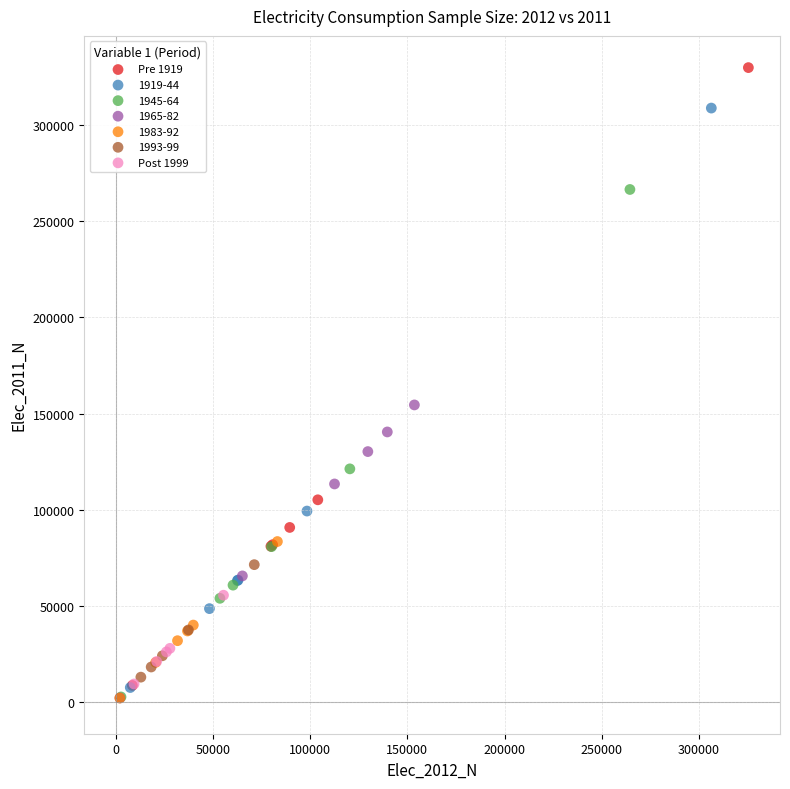

What are all the series names shown in the legend?

Pre 1919, 1919-44, 1945-64, 1965-82, 1983-92, 1993-99, Post 1999